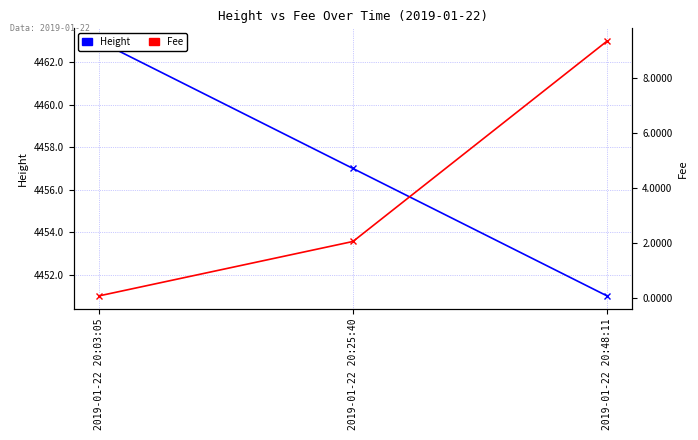

What is the greatest value displayed?

4463.0